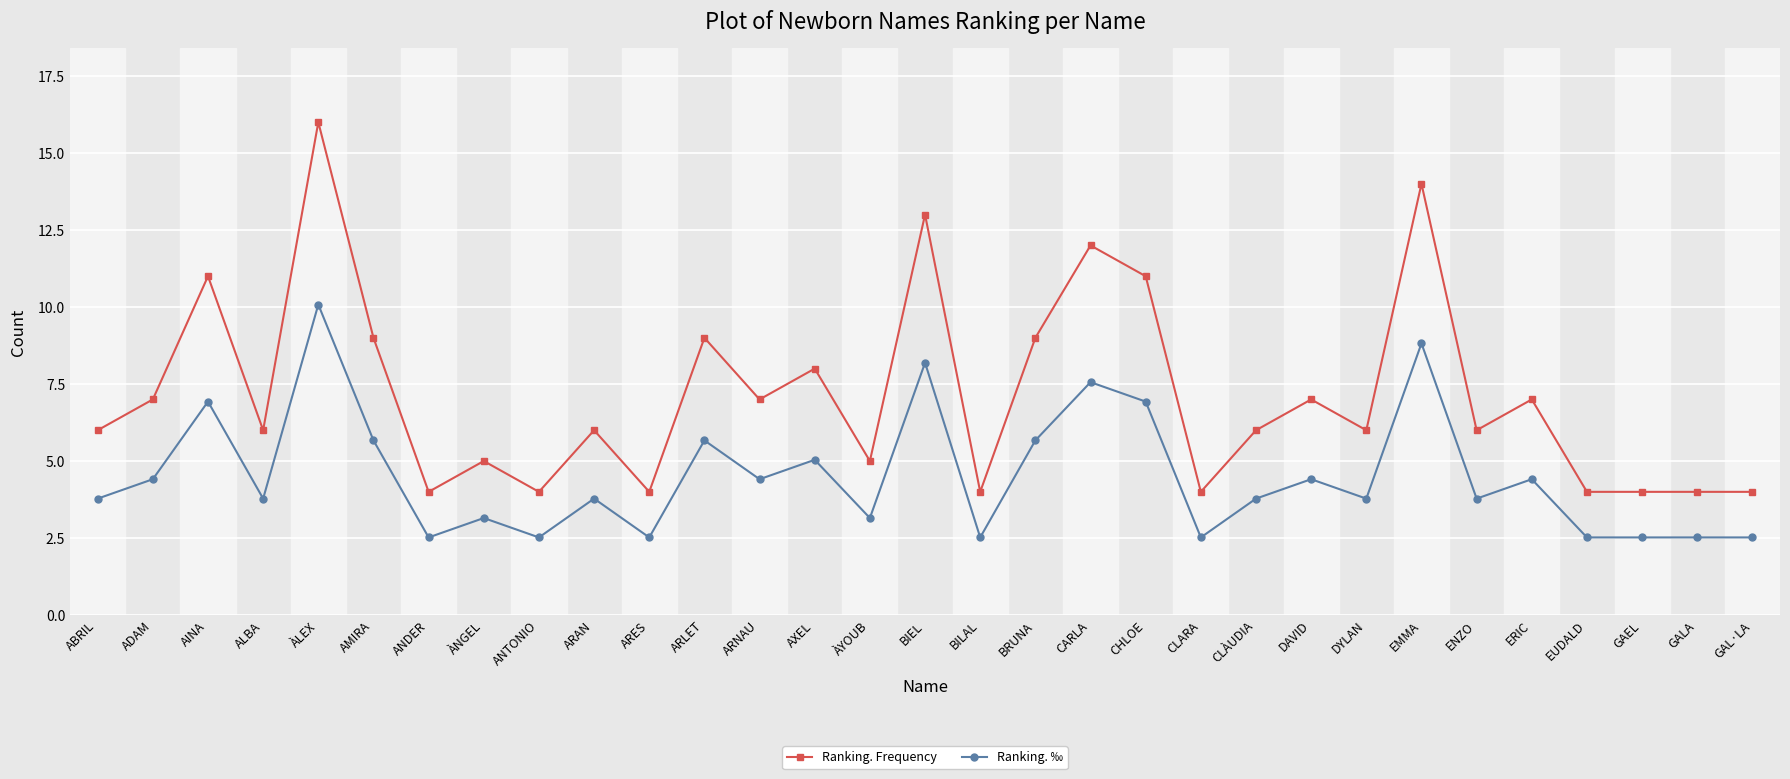

What is the greatest value displayed?

16.0